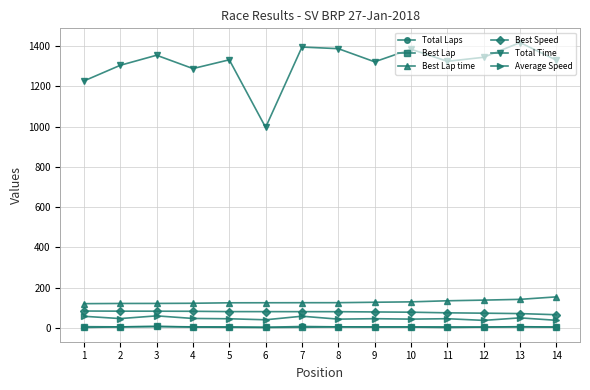

What is the total value across all series at 12?

1604.8